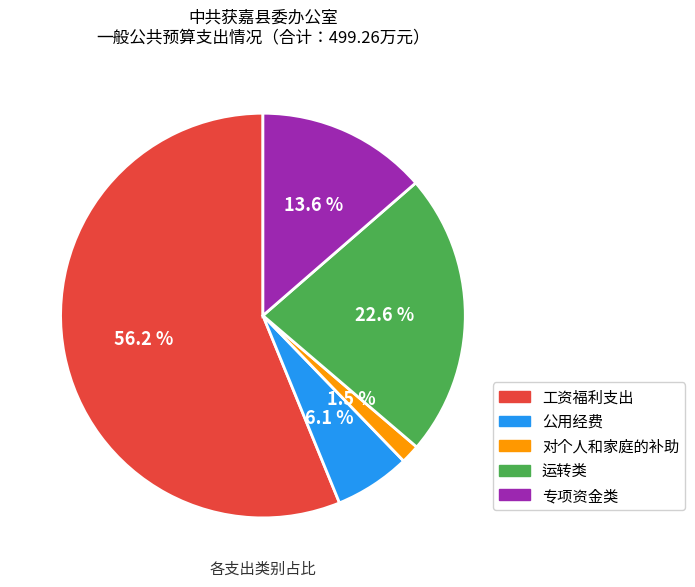

To the nearest percent, what is the combined percentage of 专项资金类 and 公用经费?

20%